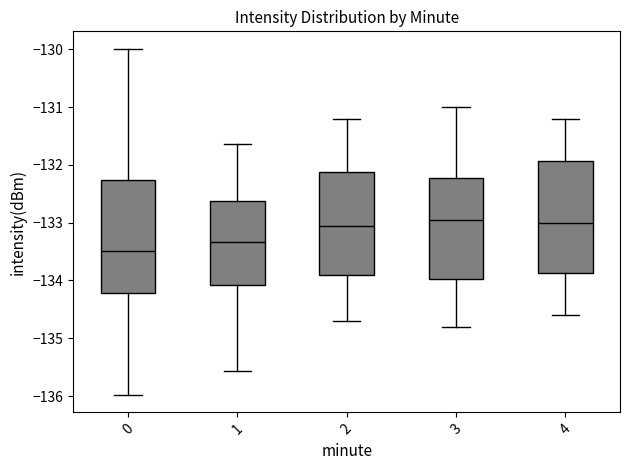

Which box's median line is the lowest?

0